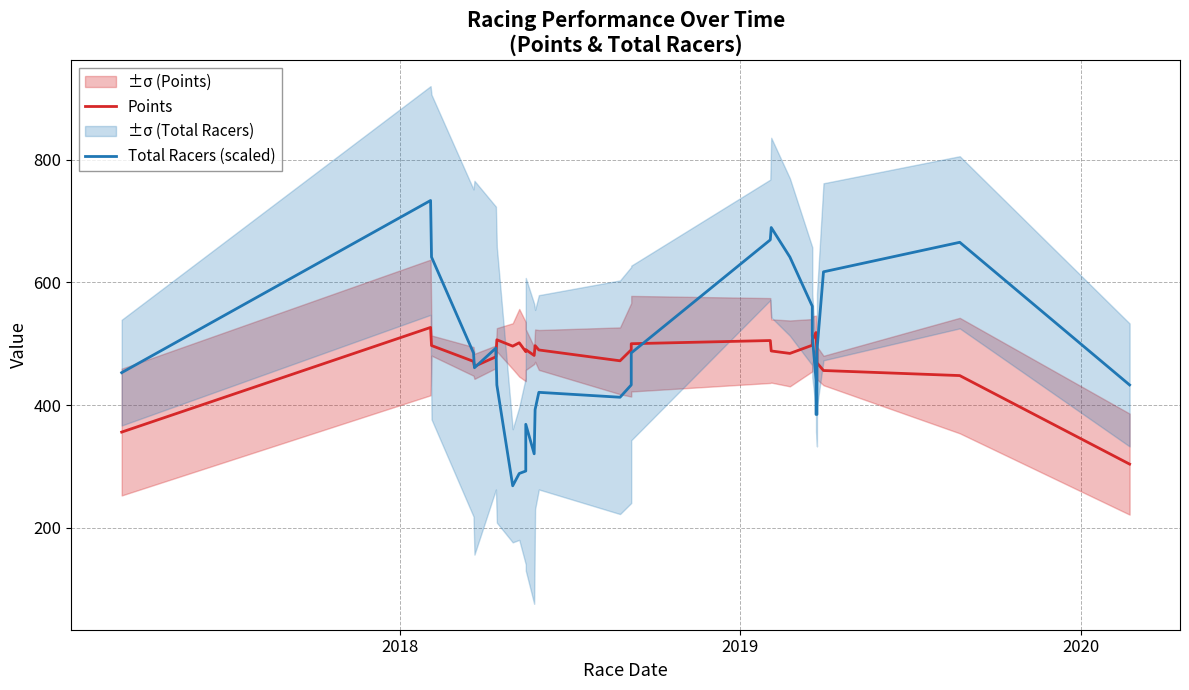

Is the value of Points at 21 greater than the value of Total Racers (scaled) at 2017?

Yes